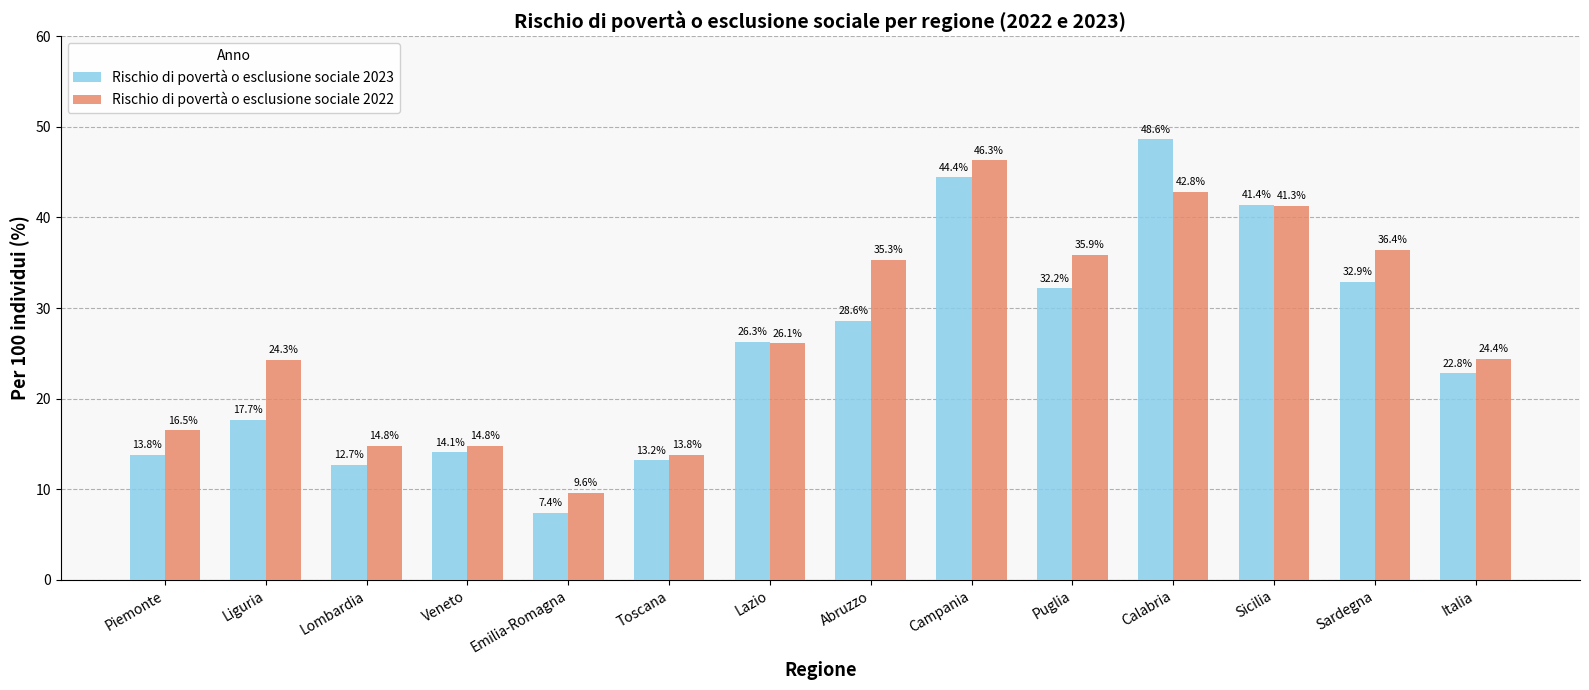

Reading left to right, what are all the values shown in this chart?

Rischio di povertà o esclusione sociale 2023: Piemonte=13.8	Liguria=17.7	Lombardia=12.7	Veneto=14.1	Emilia-Romagna=7.4	Toscana=13.2	Lazio=26.3	Abruzzo=28.6	Campania=44.4	Puglia=32.2	Calabria=48.6	Sicilia=41.4	Sardegna=32.9	Italia=22.8
Rischio di povertà o esclusione sociale 2022: Piemonte=16.5	Liguria=24.3	Lombardia=14.8	Veneto=14.8	Emilia-Romagna=9.6	Toscana=13.8	Lazio=26.1	Abruzzo=35.3	Campania=46.3	Puglia=35.9	Calabria=42.8	Sicilia=41.3	Sardegna=36.4	Italia=24.4